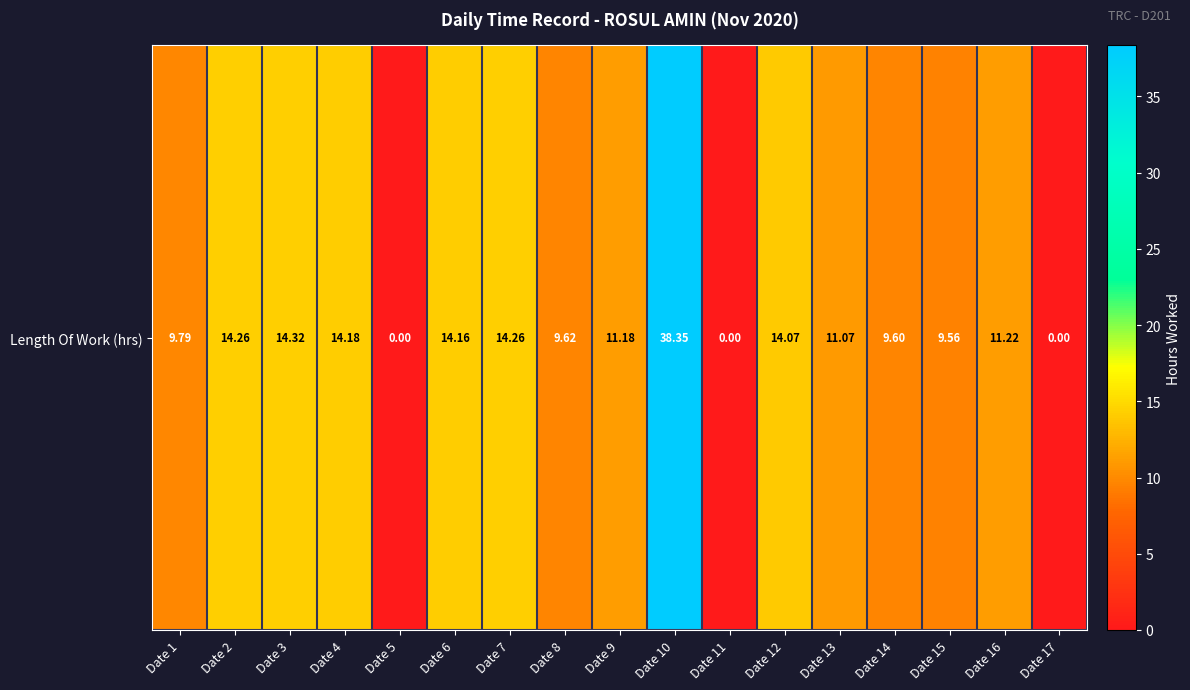

Where is the data nearest to the value 19?

Date 3